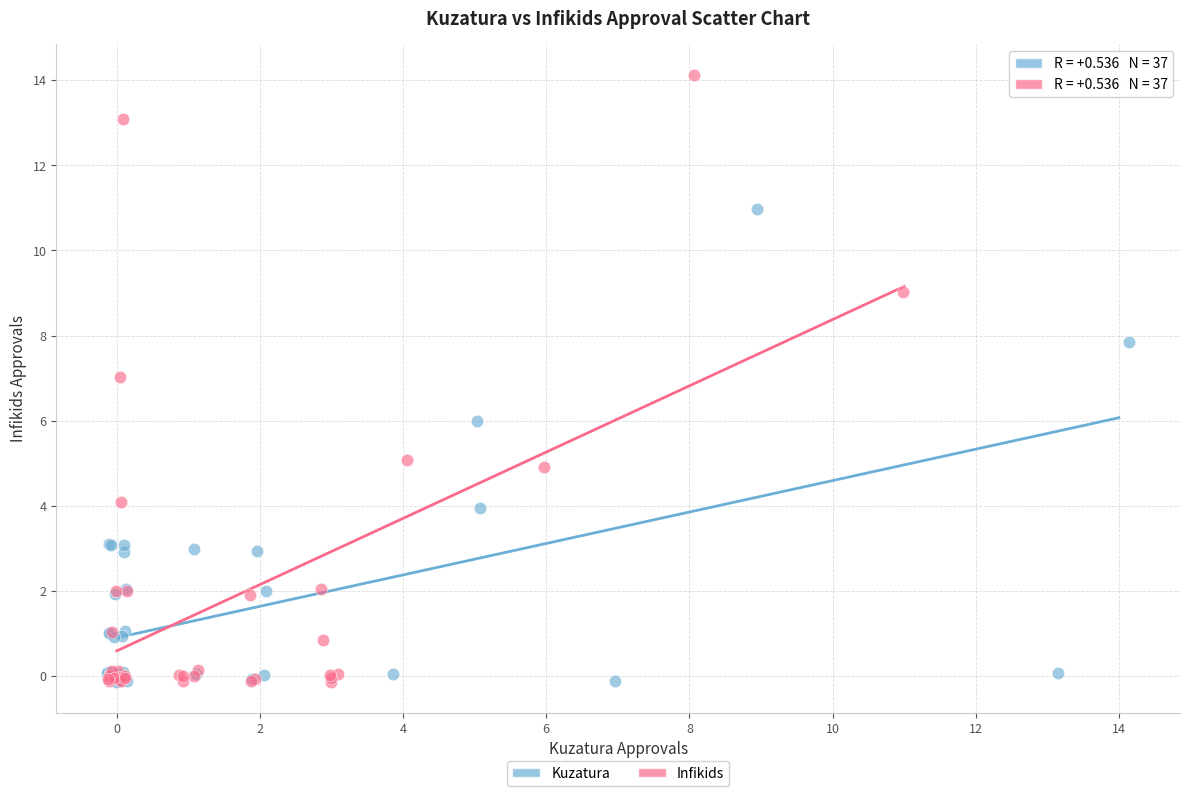

Which series reaches the maximum Y coordinate?

Infikids